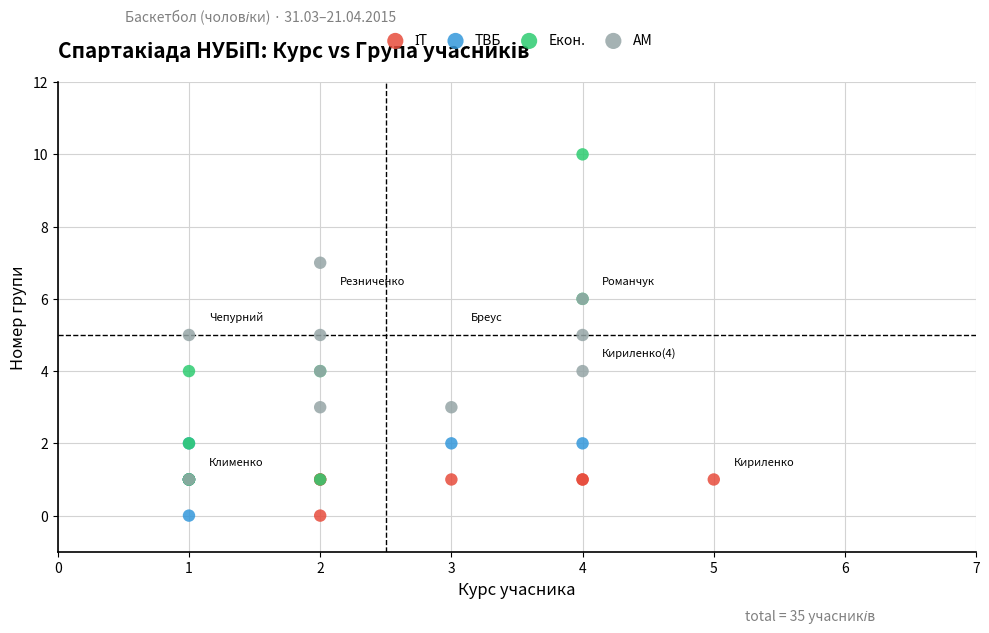

Which series has the largest Y range (max minus min)?

Екон.